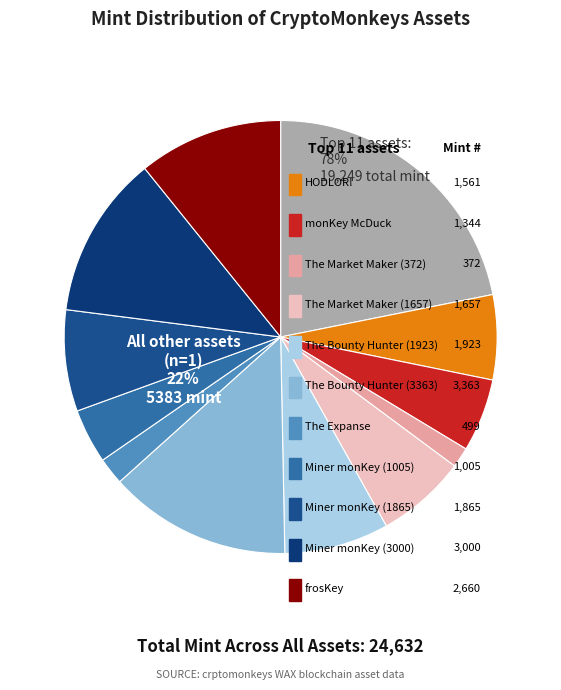

Which category has the smallest portion of the pie?

The Market Maker (372)